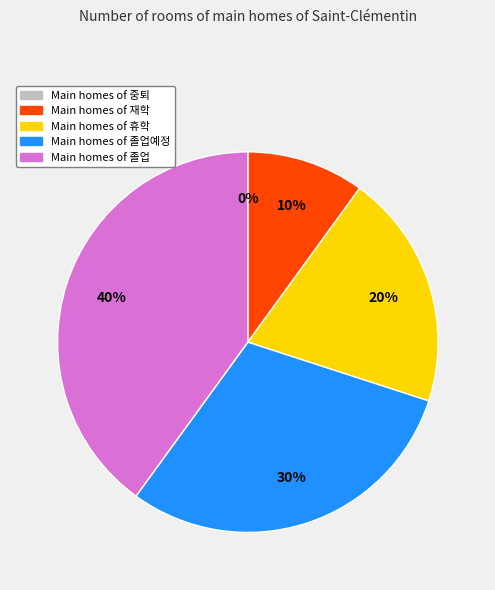

How much of the chart is everything except 졸업?

60.0%